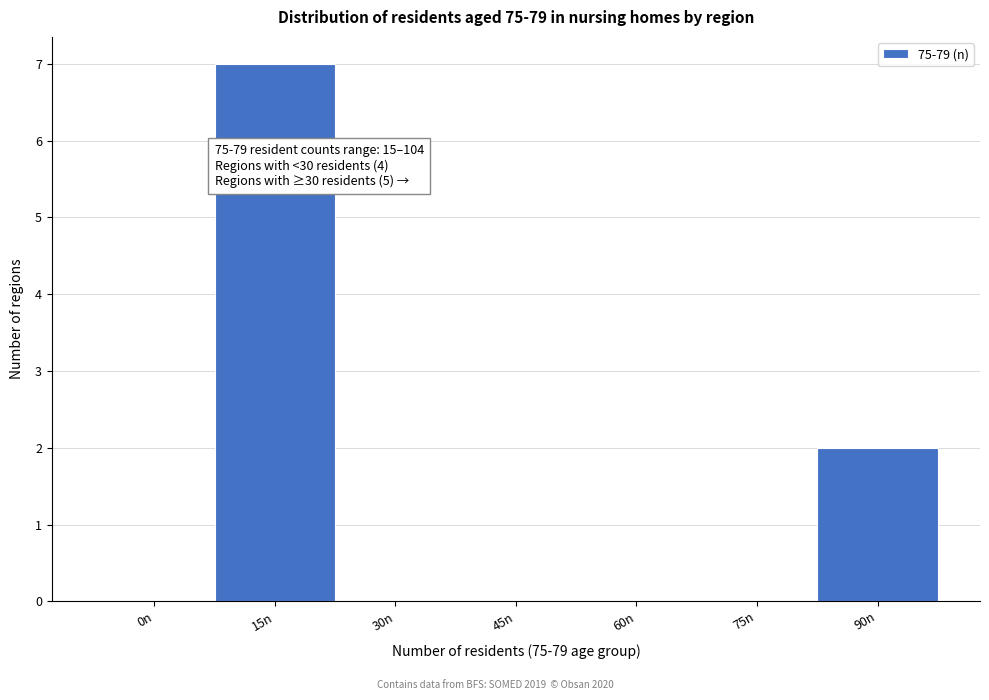

Reading left to right, list all the values displayed in this chart.

0n=0	15n=7	30n=0	45n=0	60n=0	75n=0	90n=2